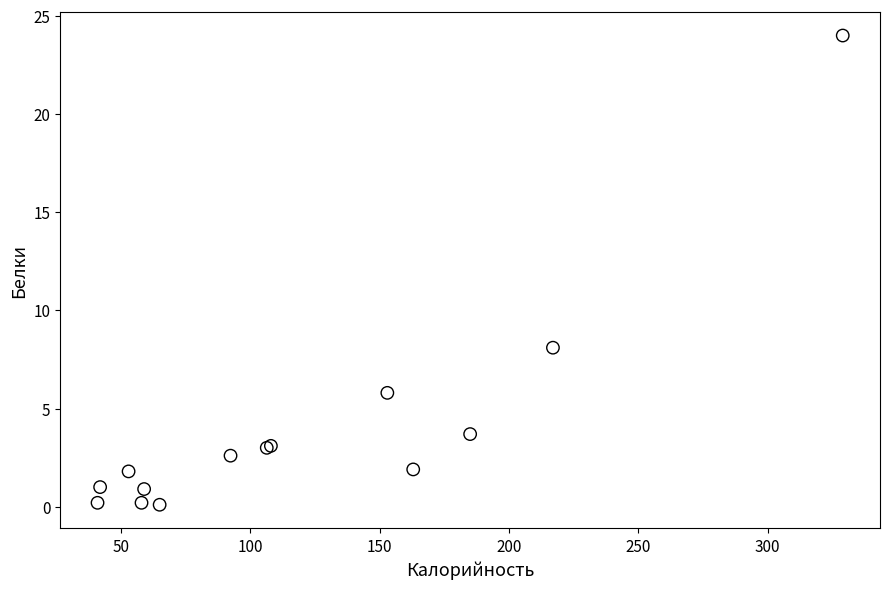

What Y value in the scatter plot is closest to 12?

8.1